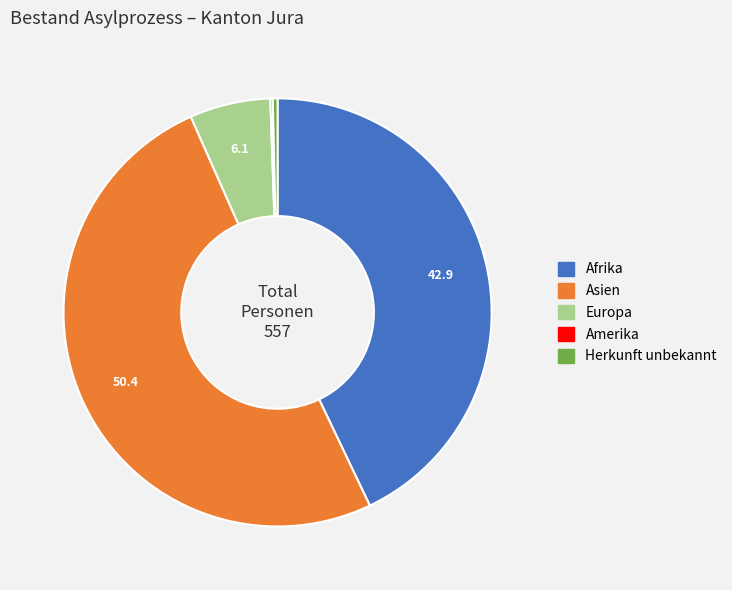

Is there a majority slice in this chart?

Yes